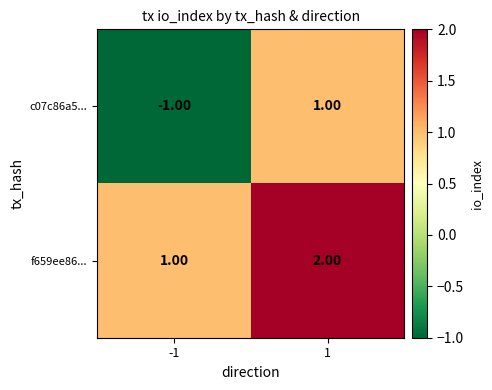

At 1, list the series in order from smallest to largest.

c07c86a5..., f659ee86...